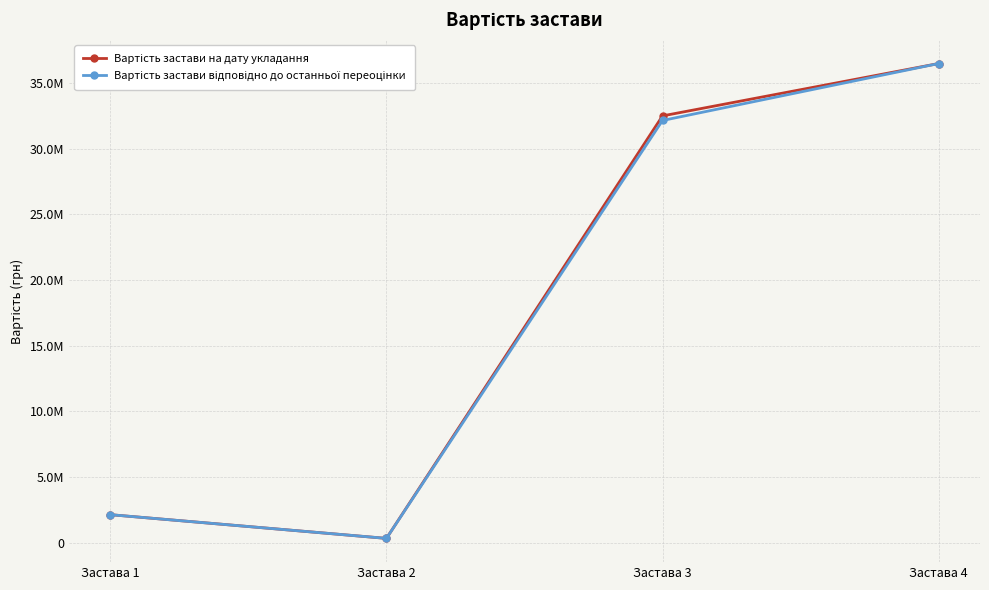

Which label corresponds to the smallest value in the chart?

Застава 2